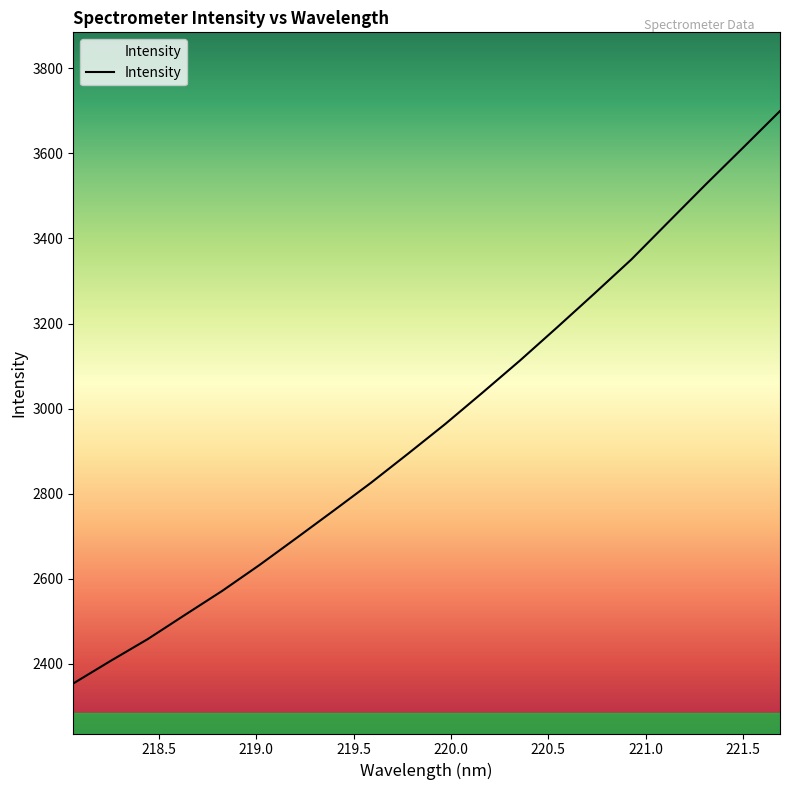

What is the difference between the maximum and minimum values?

1346.2